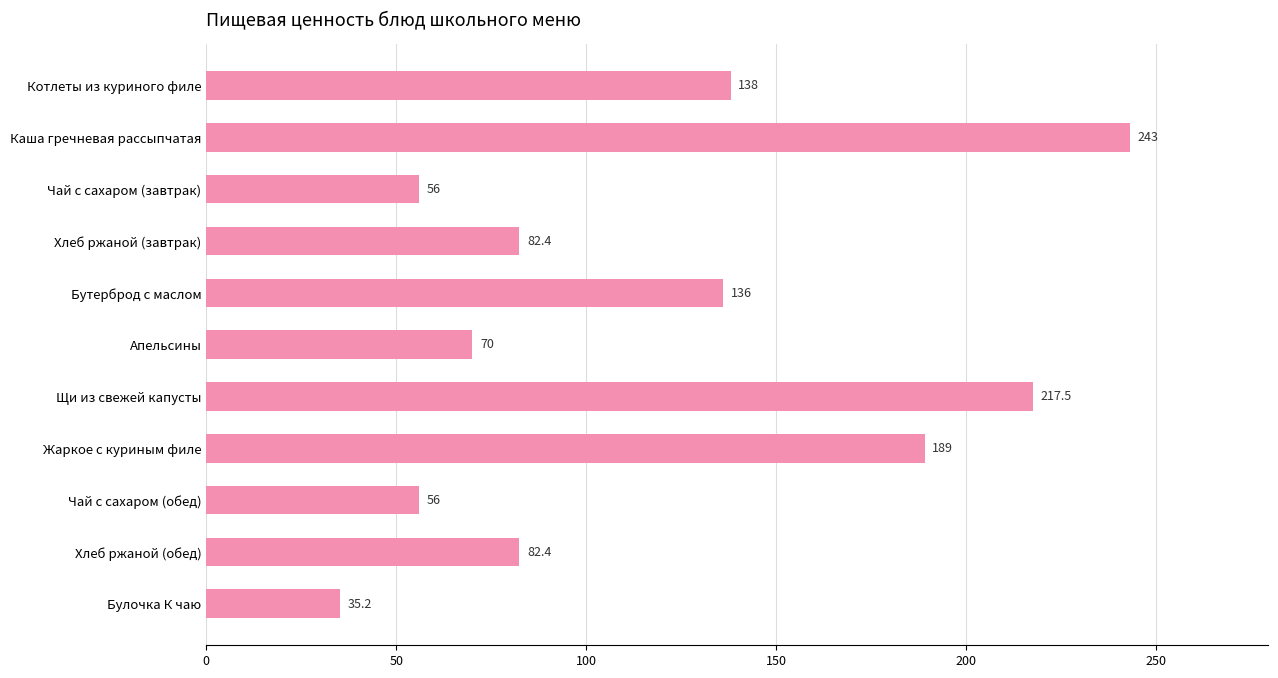

Is it true that the value at Бутерброд с маслом is 54.8?

False